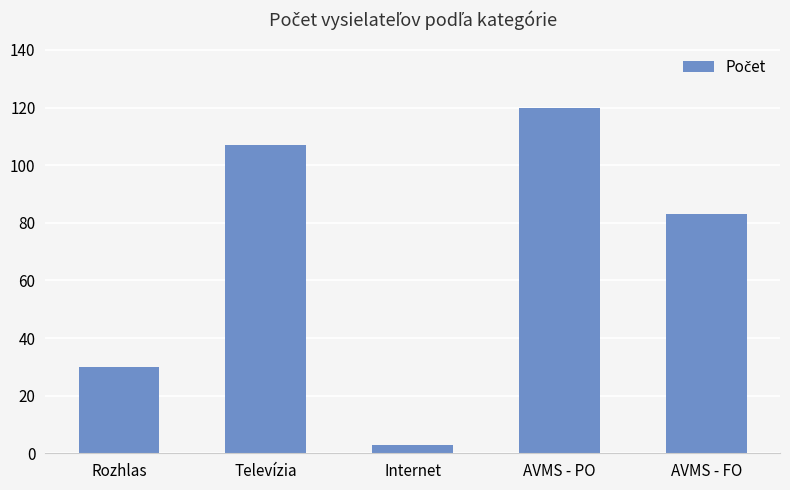

At which category does the chart reach its peak across all series?

AVMS - PO